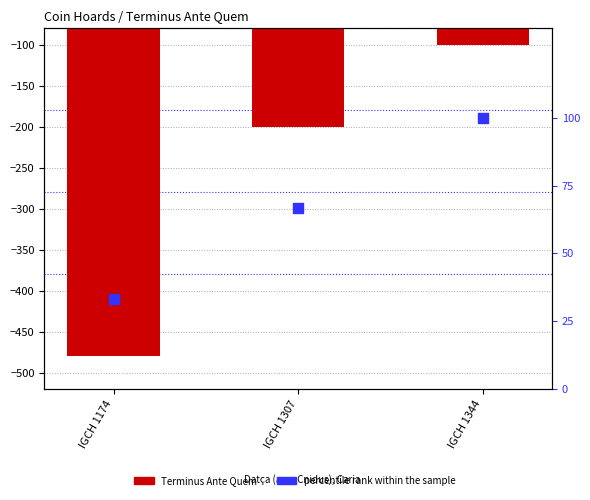

Which series contains the lowest Y value?

Terminus Ante Quem